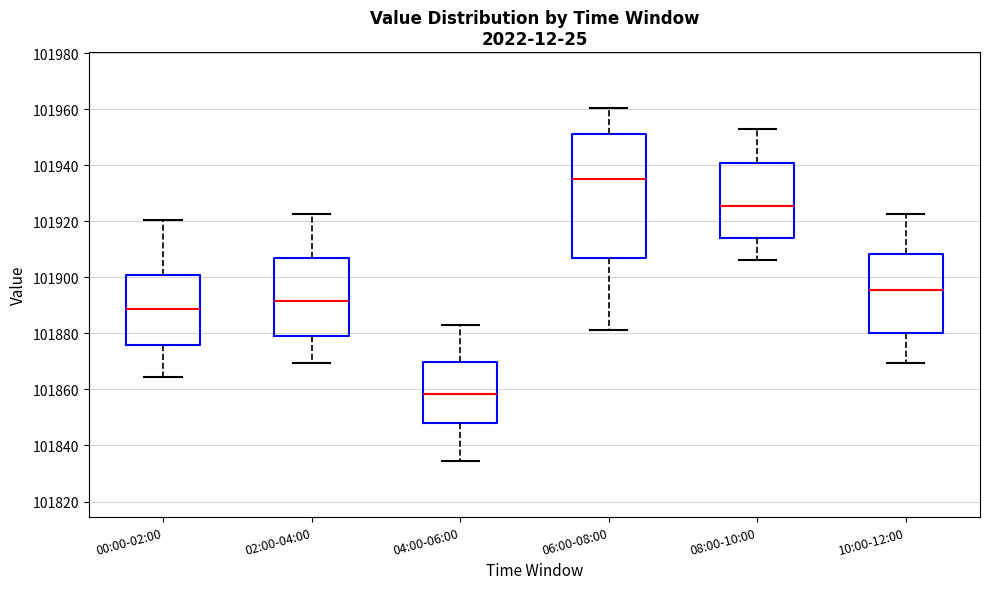

Where is the lower edge of the box for 04:00-06:00 on the y-axis? The values are not printed on the chart, so give them approximately, as read against the axis.

101848